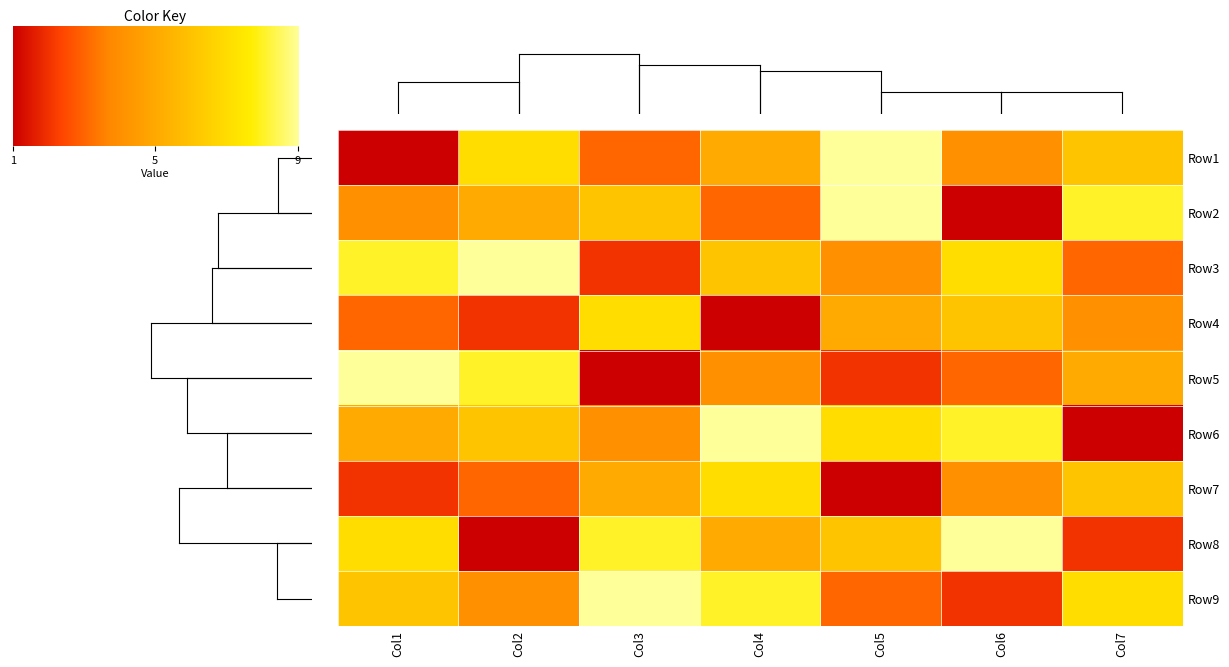

Count the Row3 values in the range 3 to 8.

5